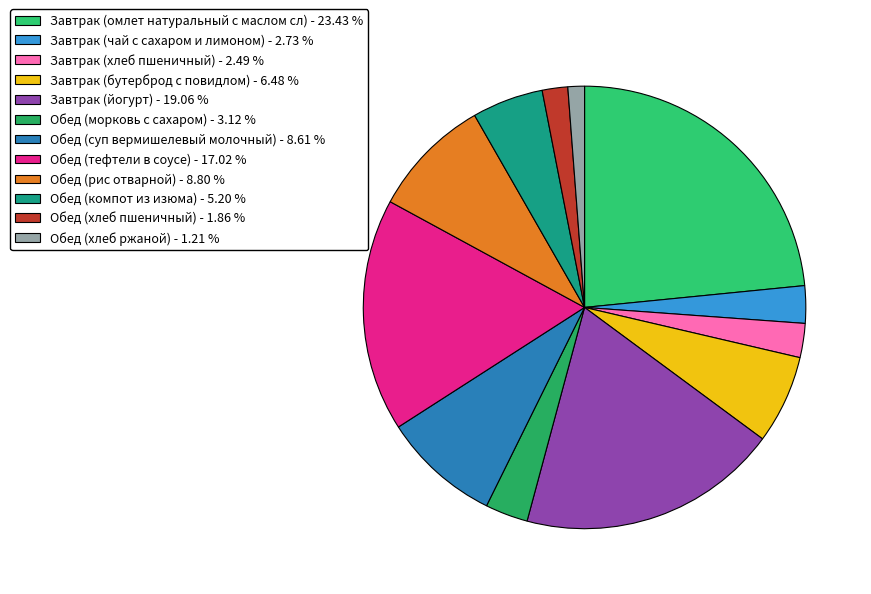

Is the sum of Обед (хлеб пшеничный) and Обед (компот из изюма) greater than half?

No